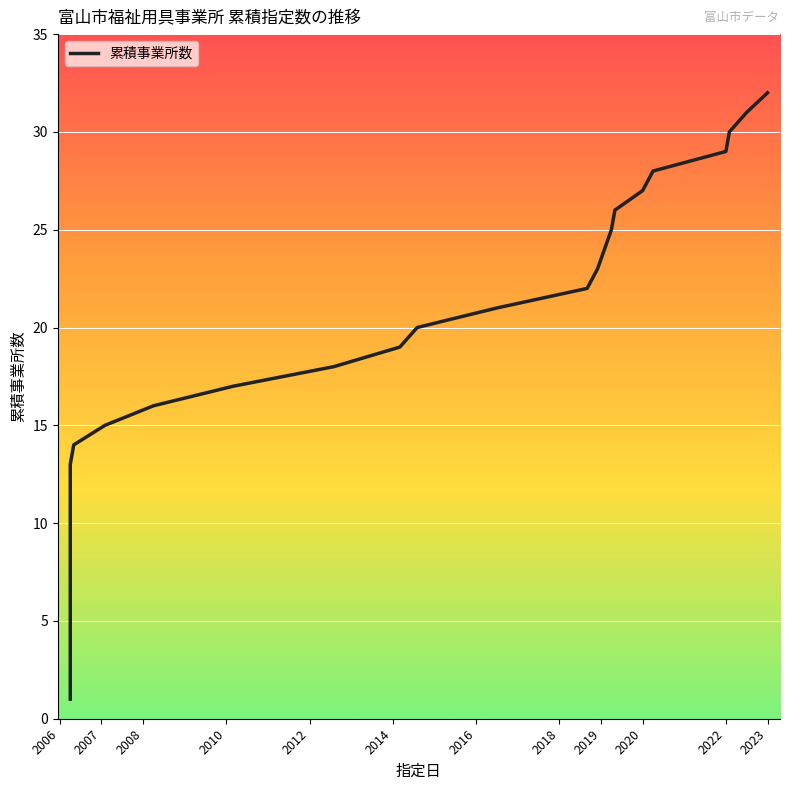

The chart shows a value of 38 at 27. True or false?

False